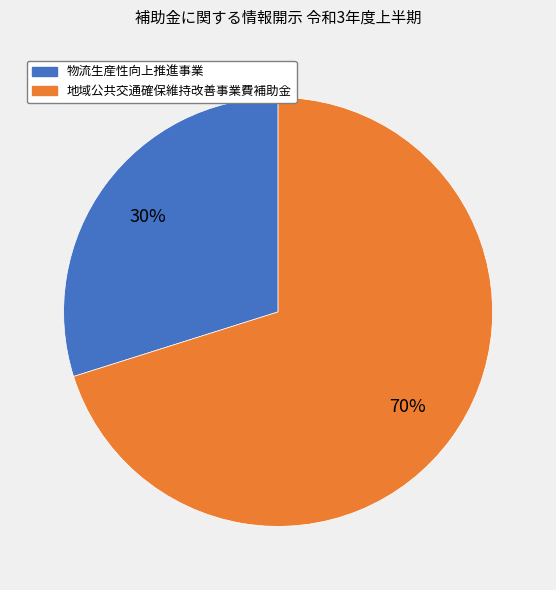

Which has a higher value, 物流生産性向上推進事業 or 地域公共交通確保維持改善事業費補助金?

地域公共交通確保維持改善事業費補助金